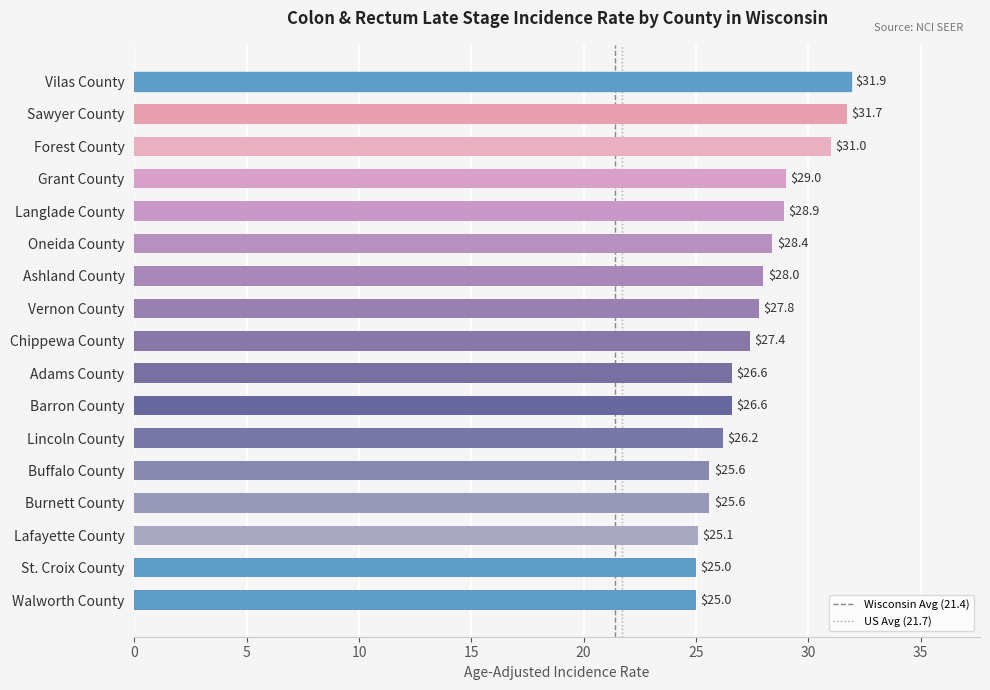

Approximately how many times larger is the value at Adams County compared to Walworth County?

1.1